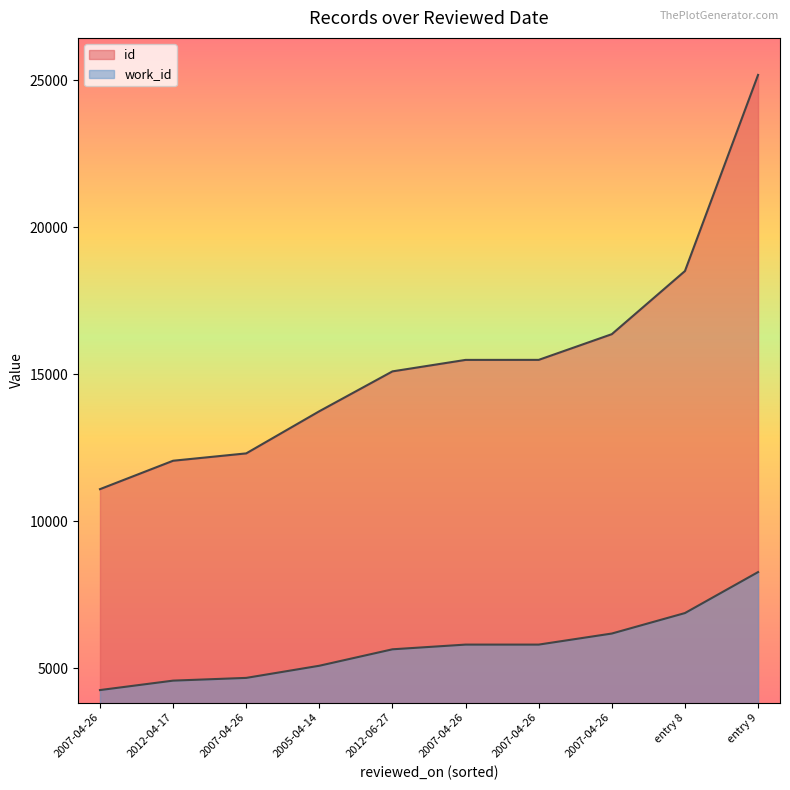

What is the difference between the id values at 2007-04-26 and 2012-06-27?

4004